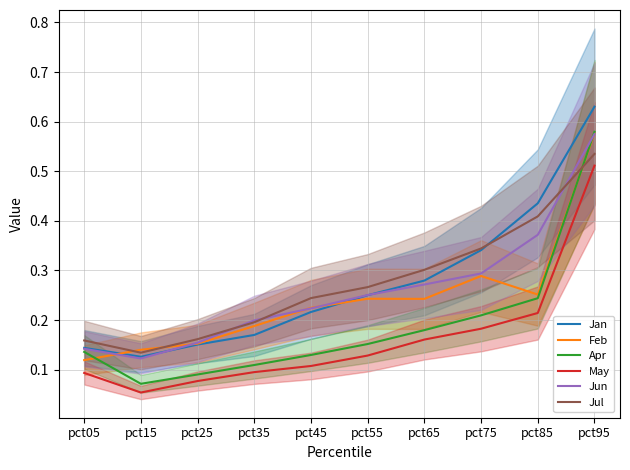

What is the difference between the highest and lowest values at pct85?

0.2